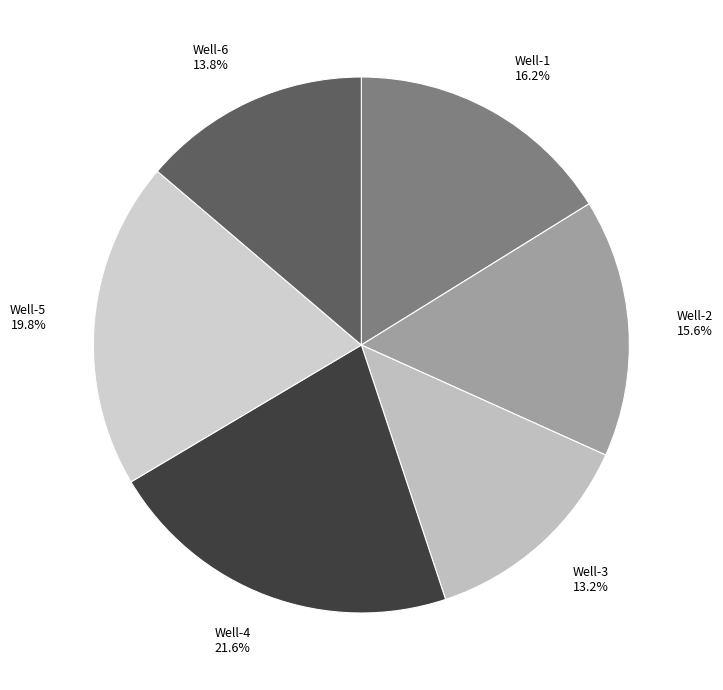

What percentage is the Well-4 slice, to the nearest percent?

22%